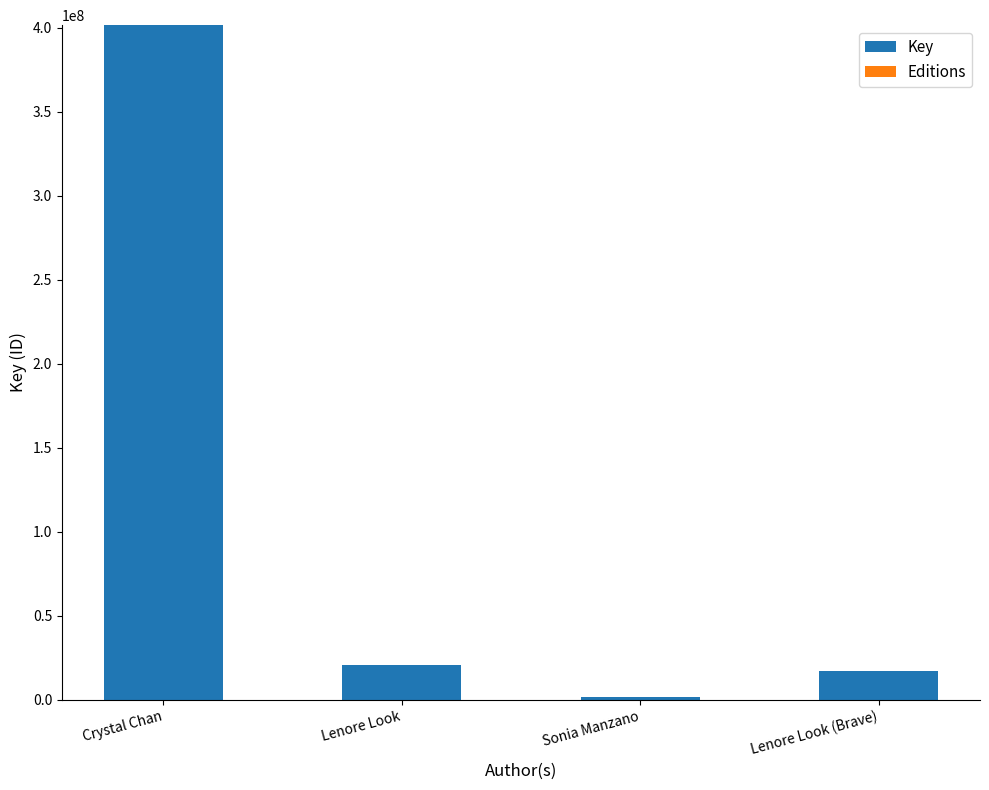

True or false: Key has a value of 126601644 at Crystal Chan.

False